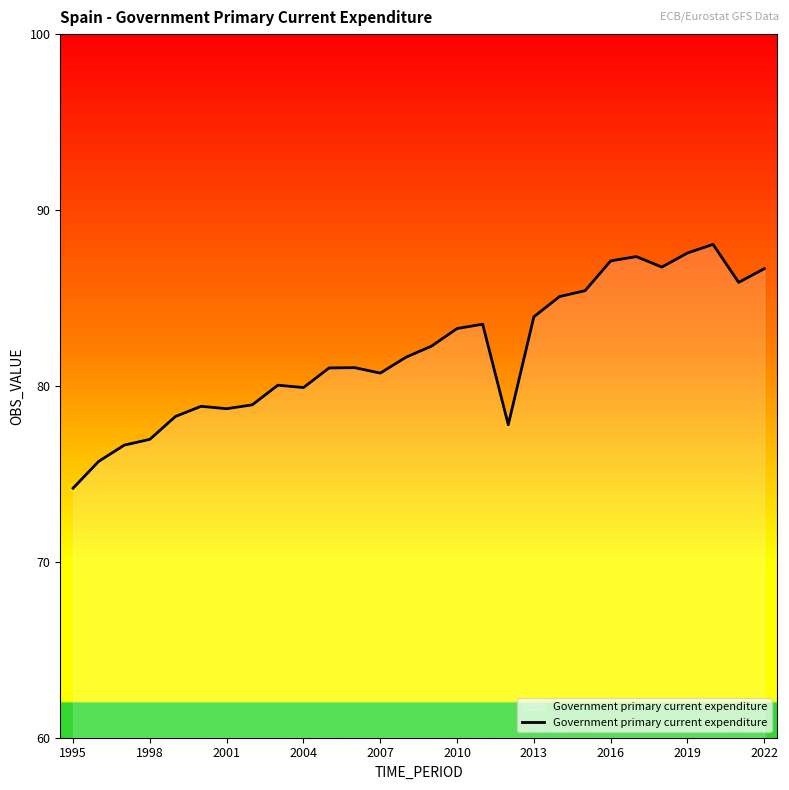

What is the greatest value displayed?

88.0